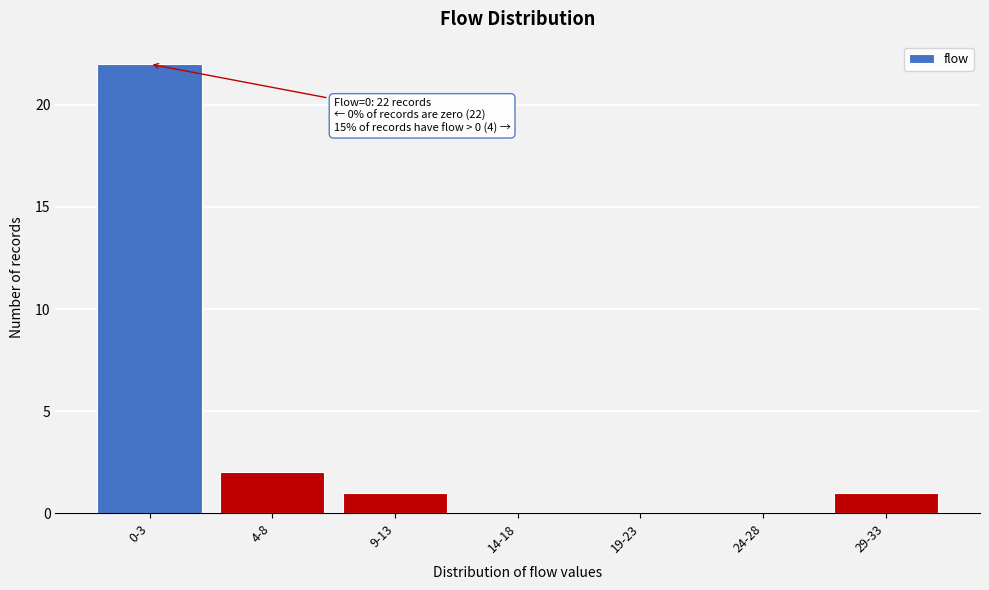

Reading right to left, what are all the values shown in this chart?

29-33=1	24-28=0	19-23=0	14-18=0	9-13=1	4-8=2	0-3=22